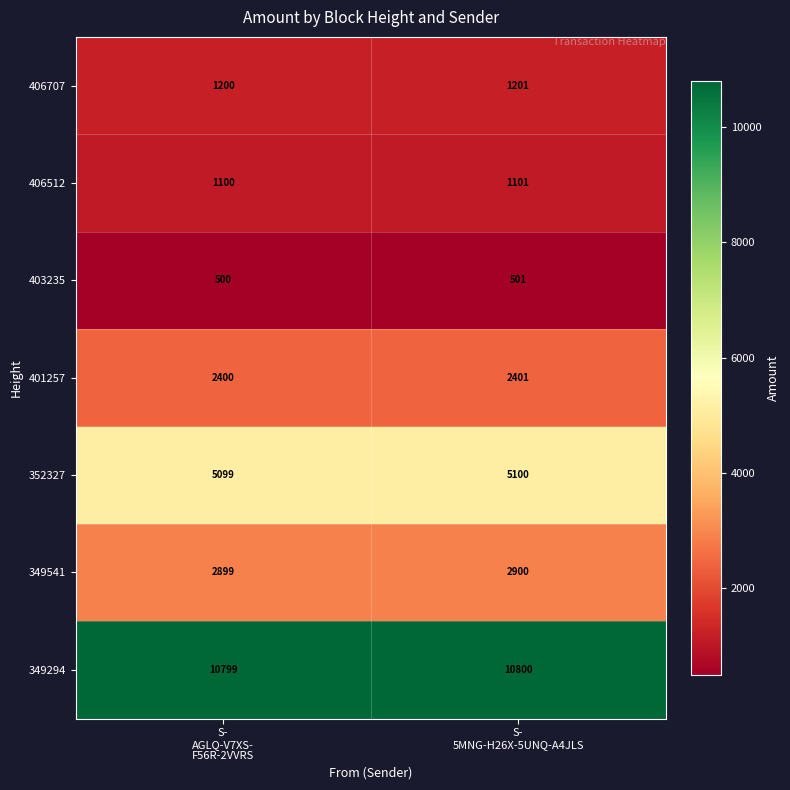

List the series in order of their peak value, lowest first.

403235, 406512, 406707, 401257, 349541, 352327, 349294